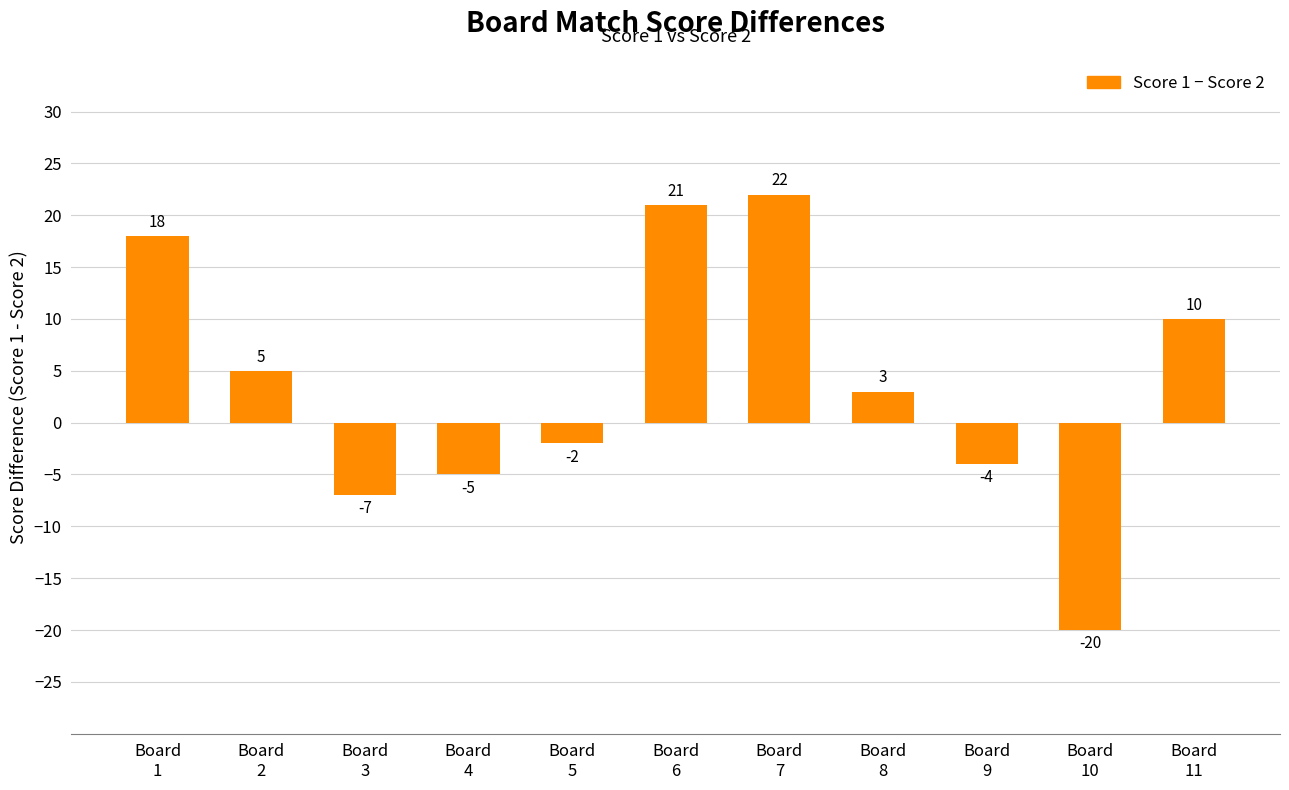

Rank the categories by value from lowest to highest.

Board
10, Board
3, Board
4, Board
9, Board
5, Board
8, Board
2, Board
11, Board
1, Board
6, Board
7